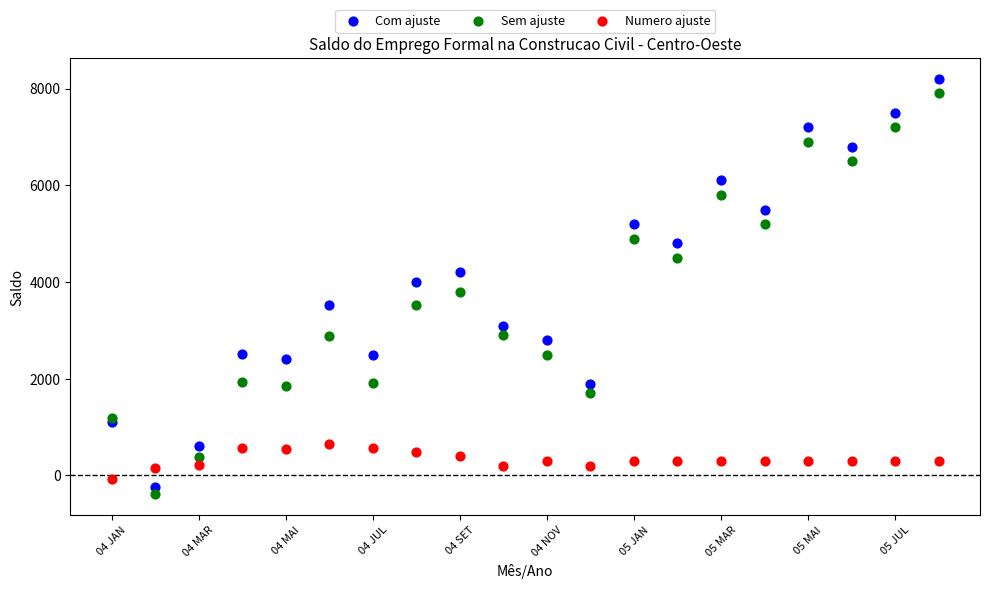

Which series has the widest spread of Y values?

Com ajuste